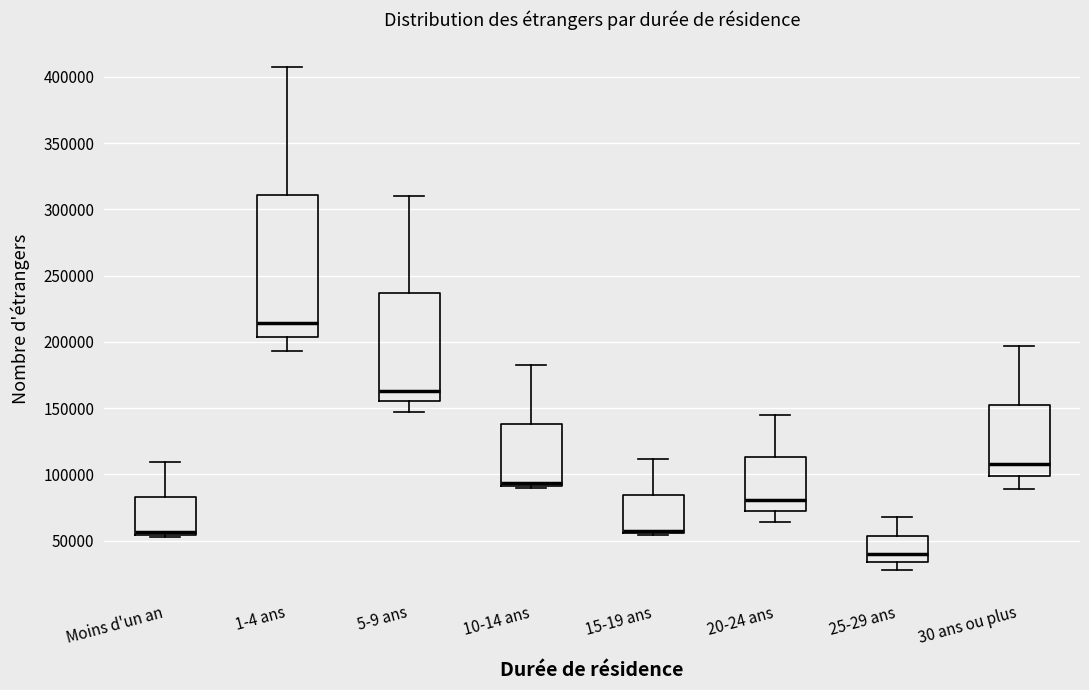

Where is the upper edge of the box for Moins d'un an on the y-axis? The values are not printed on the chart, so give them approximately, as read against the axis.

85000